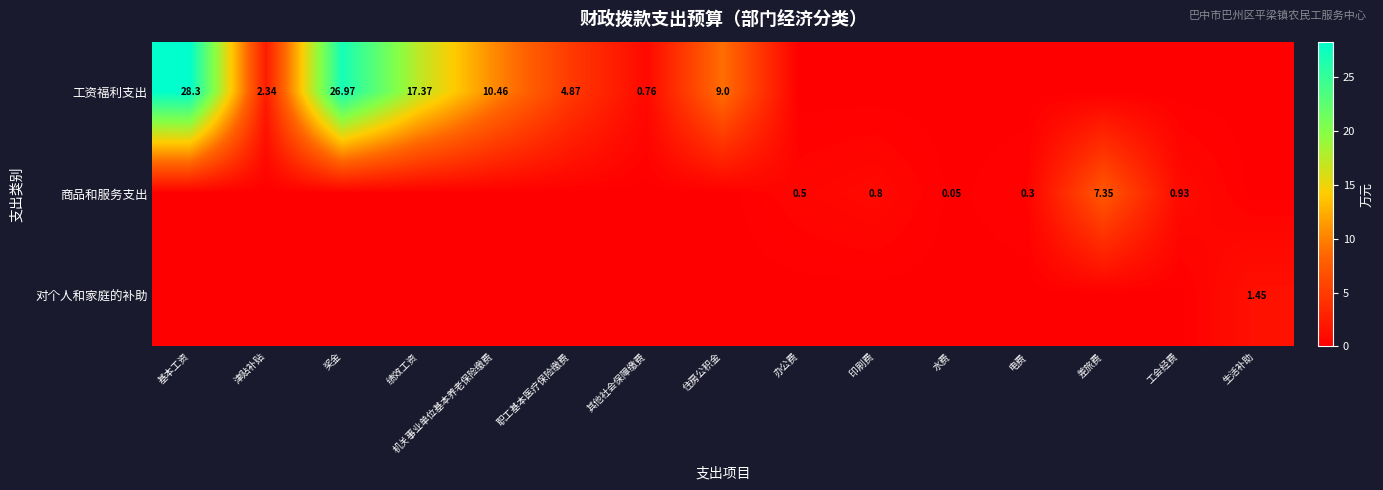

List the labels in order of 对个人和家庭的补助 value, smallest first.

基本工资, 津贴补贴, 奖金, 绩效工资, 机关事业单位基本养老保险缴费, 职工基本医疗保险缴费, 其他社会保障缴费, 住房公积金, 办公费, 印刷费, 水费, 电费, 差旅费, 工会经费, 生活补助